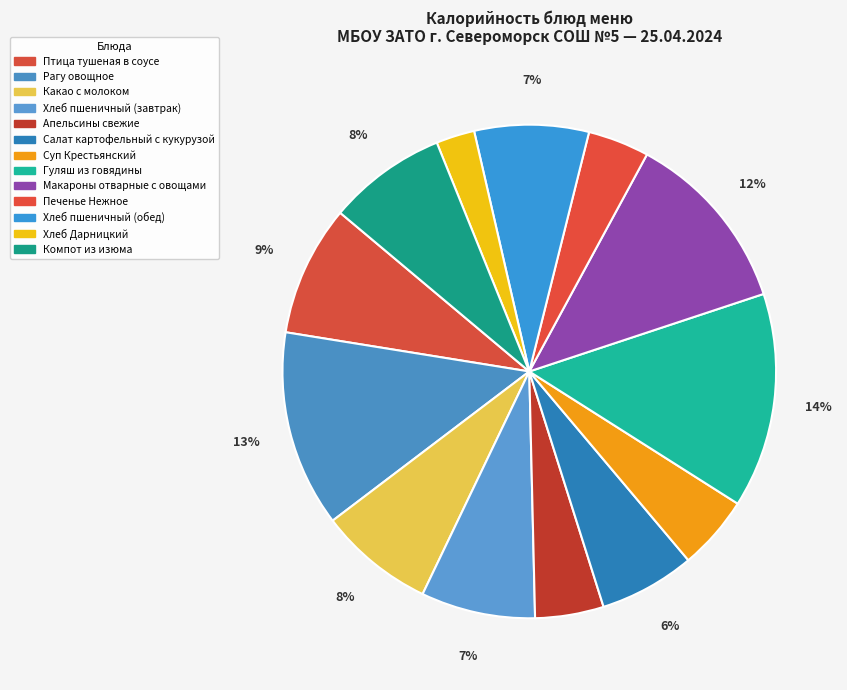

How many segments does this pie chart have?

13